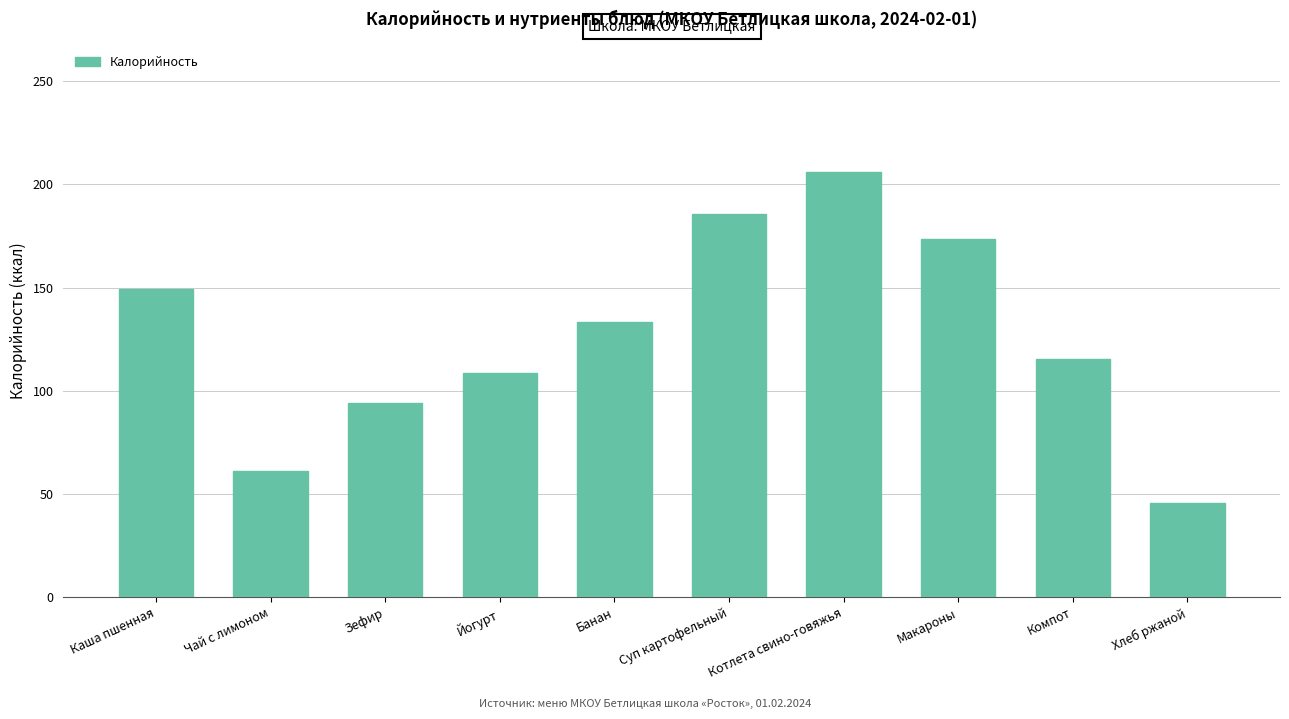

What is the difference between the maximum and minimum values?

160.5